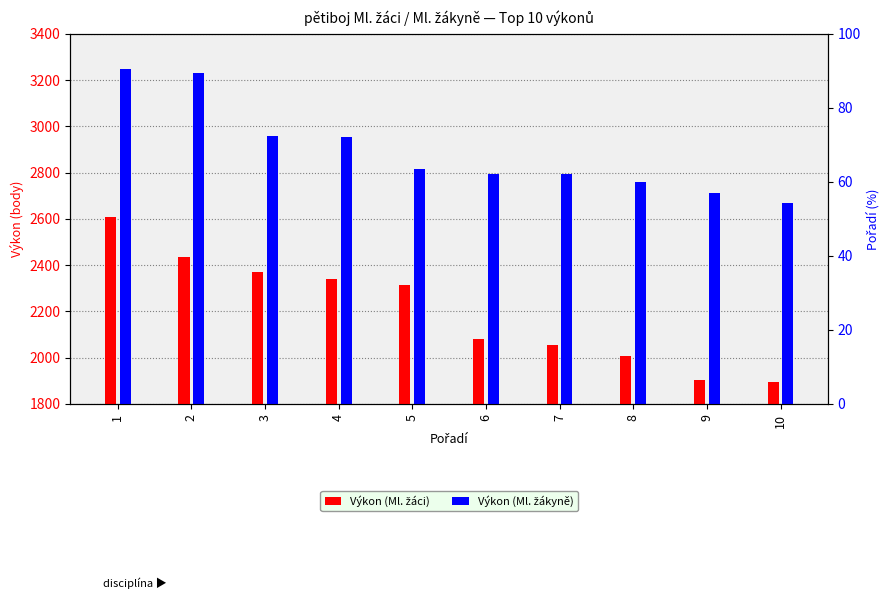

Reading left to right, extract all data points from this chart.

Výkon (Ml. žáci): 2609	2436	2372	2339	2315	2079	2055	2007	1902	1896
Výkon (Ml. žákyně): 3250	3232	2958	2954	2816	2794	2792	2760	2712	2669